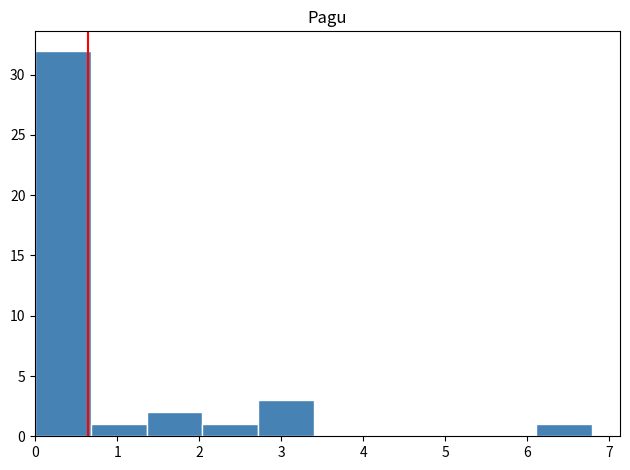

Over which range of the x-axis is the bar tallest?

0.0 to 0.7